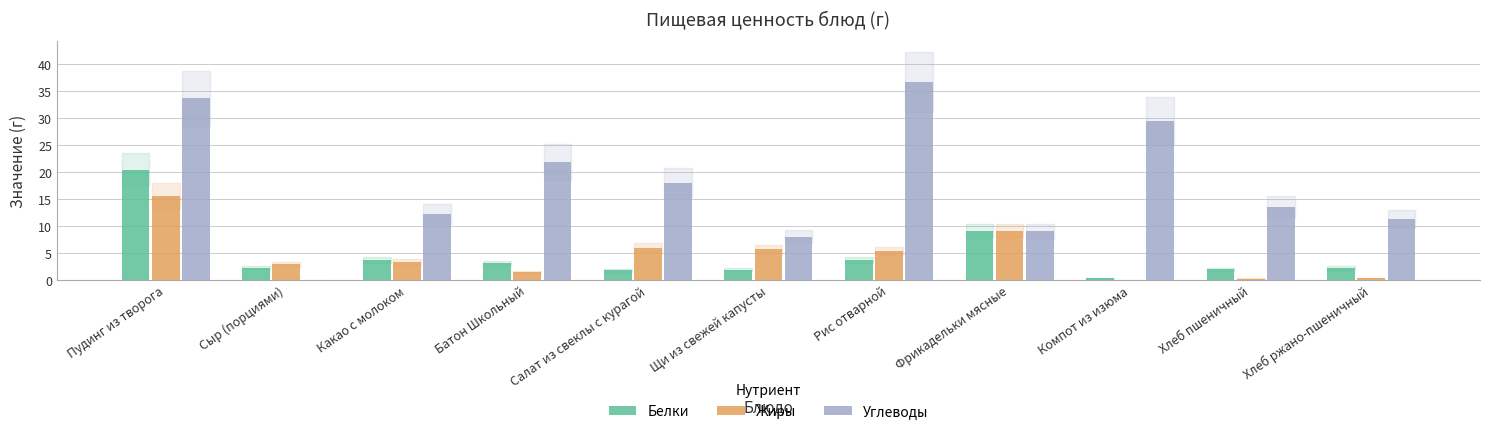

Which series changed the most between Фрикадельки мясные and Компот из изюма?

Углеводы